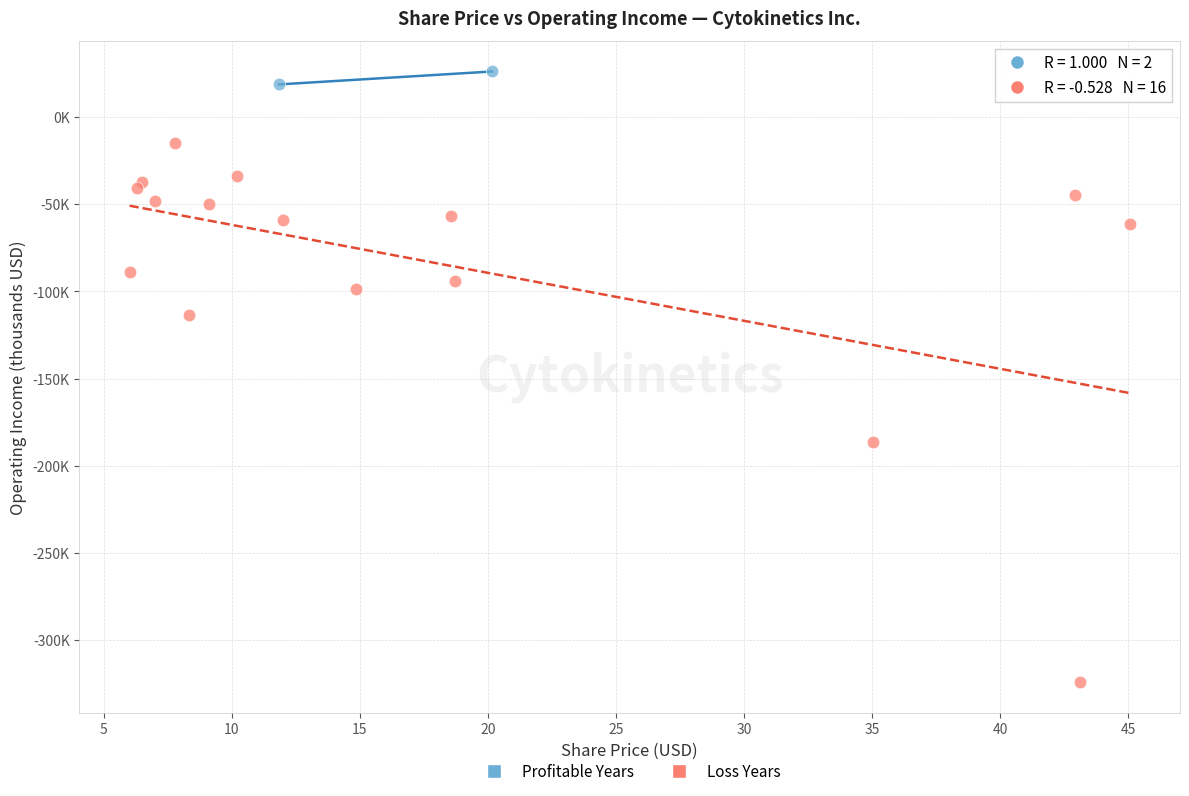

What are all the series names shown in the legend?

Profitable Years, Loss Years